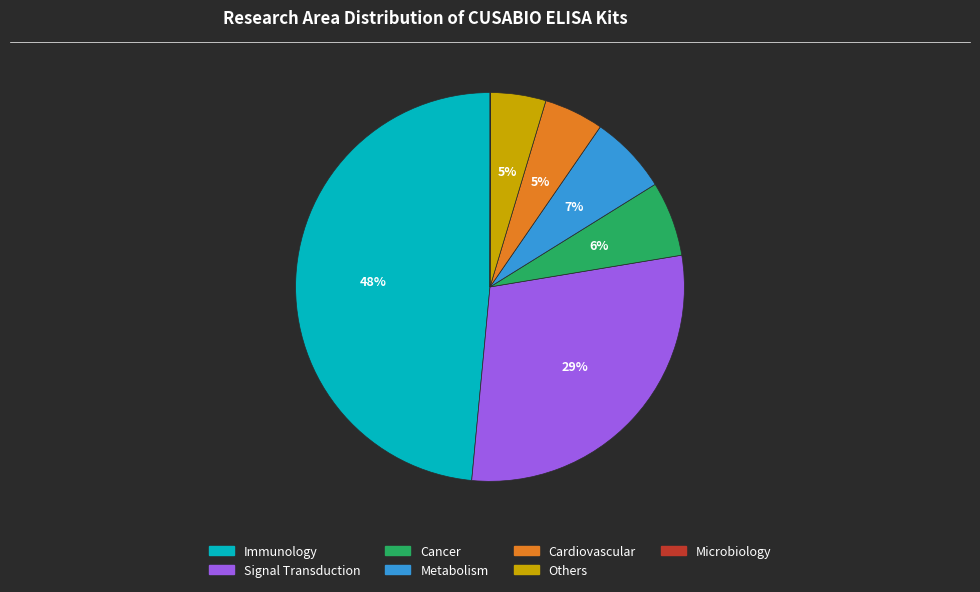

To the nearest percent, what is the difference between the largest and smallest slice percentages?

48%